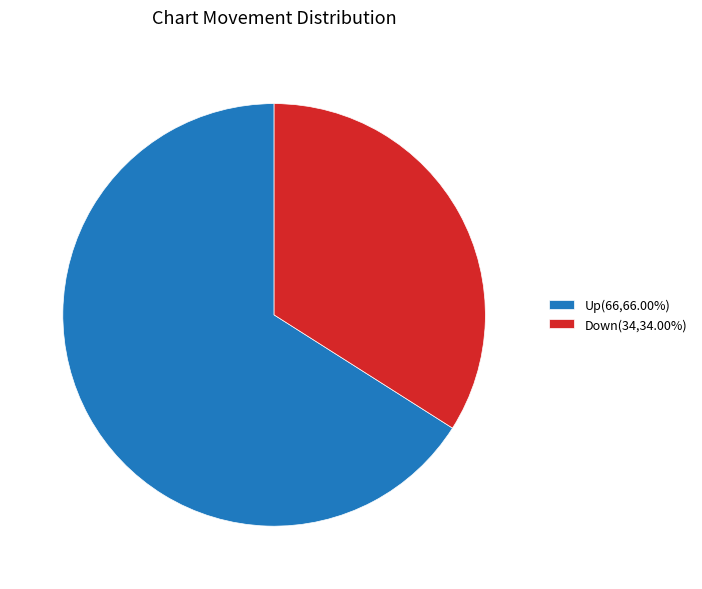

Is there a majority slice in this chart?

Yes